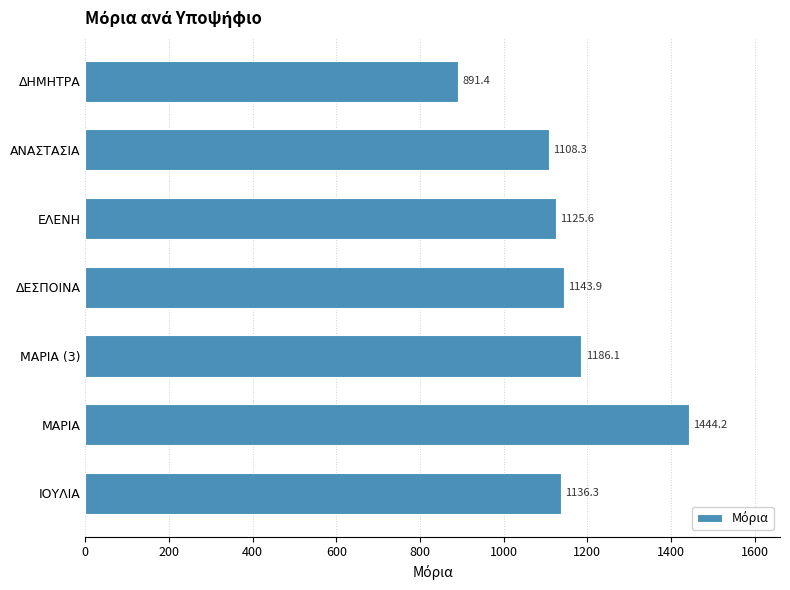

What is the sum of all values?

8035.8